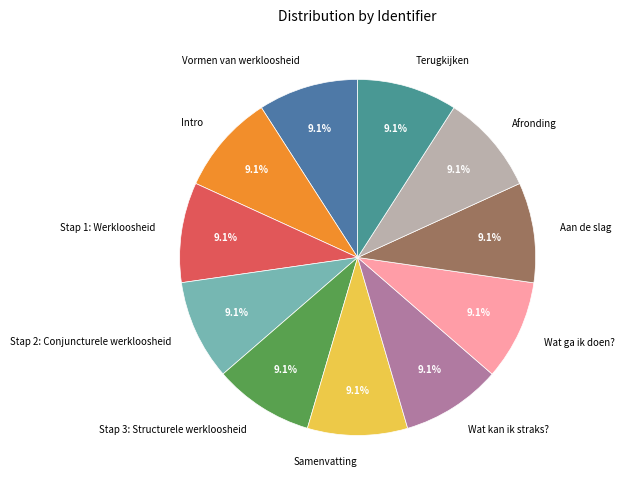

Combined, what portion of the pie is Stap 1: Werkloosheid and Stap 2: Conjuncturele werkloosheid?

18.2%